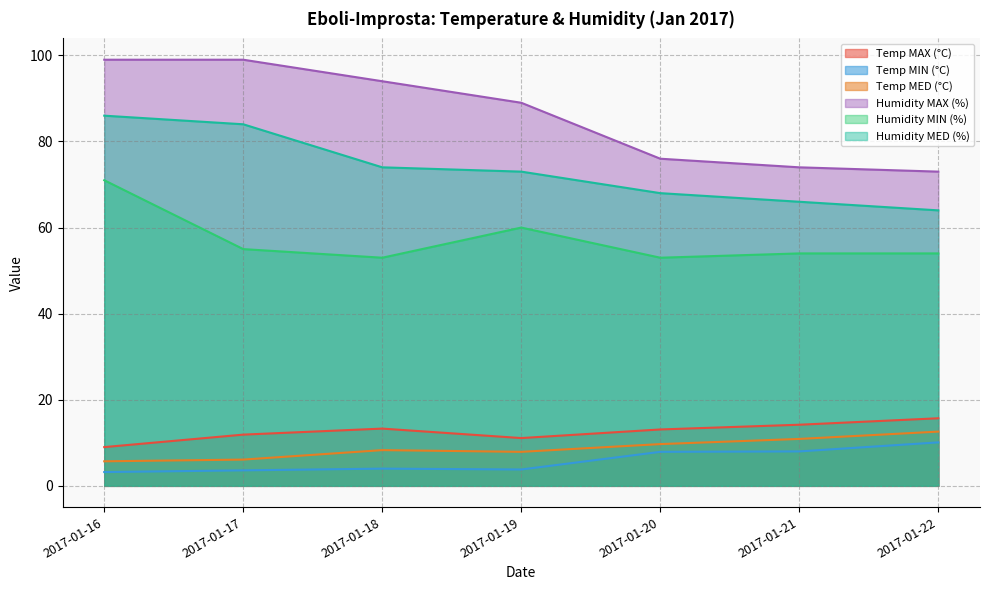

Between 2017-01-20 and 2017-01-21, which series saw the biggest shift?

Humidity MAX (%)